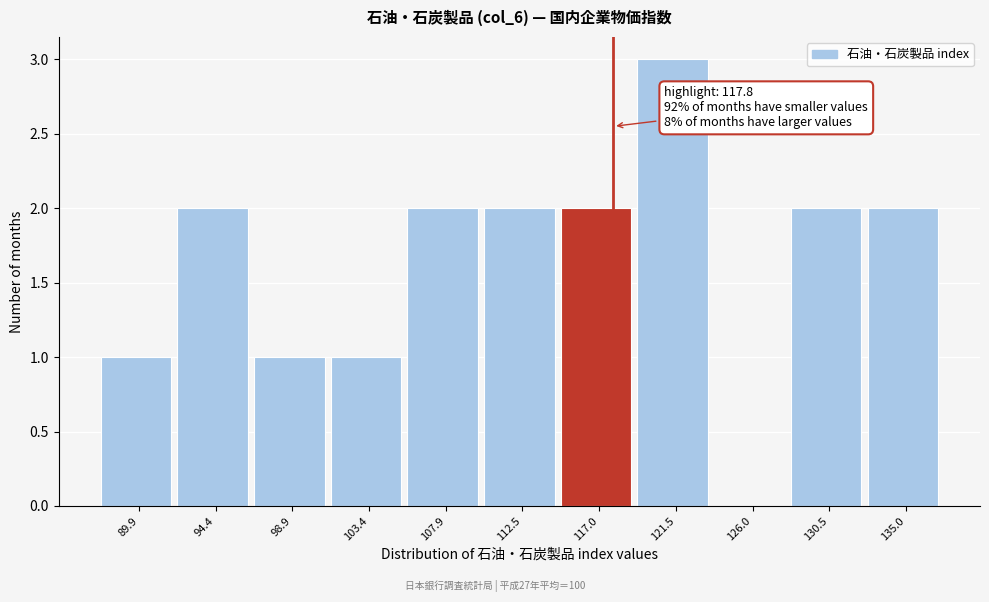

Which range on the x-axis has the tallest bar?

119.0 to 123.5